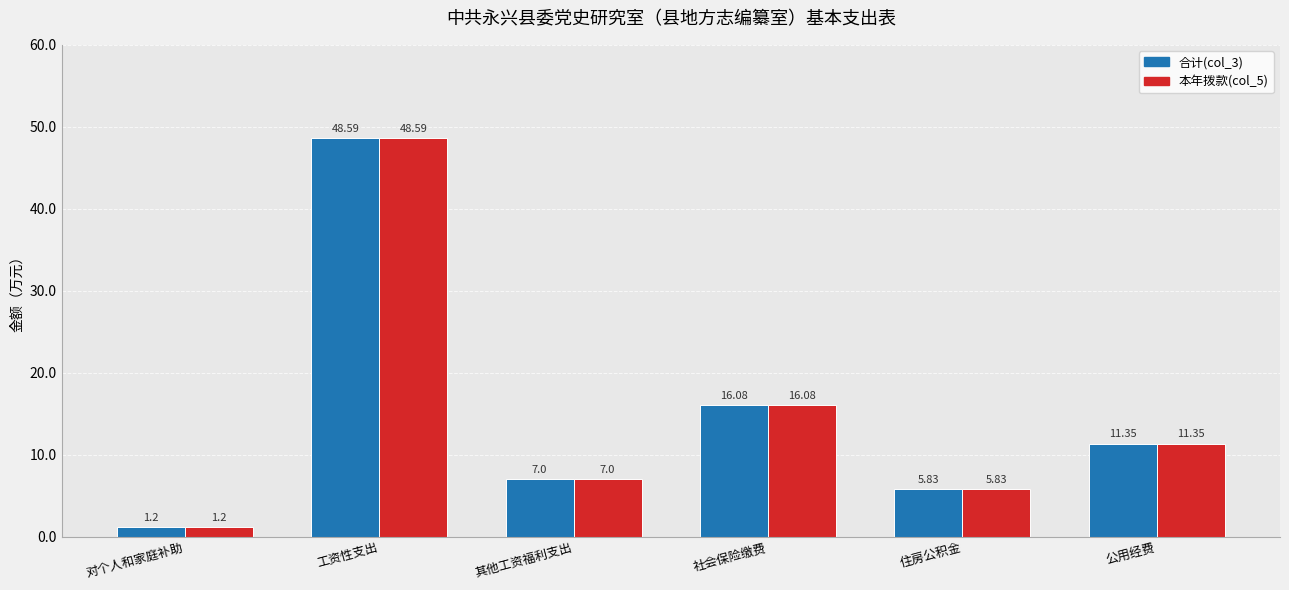

Where is 合计(col_3) nearest to the value 24?

社会保险缴费